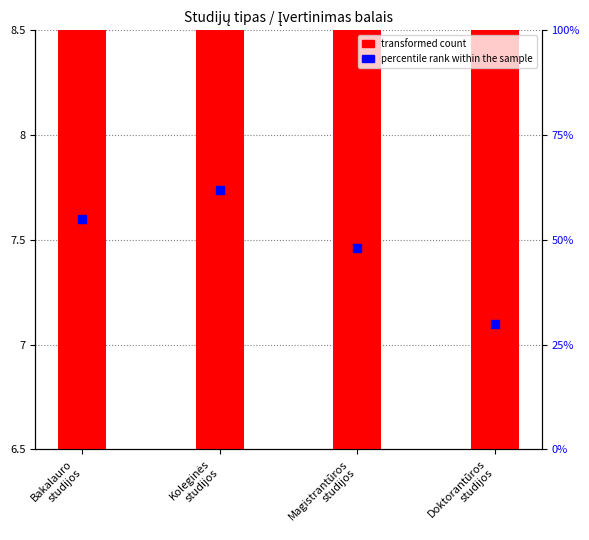

Which series has the largest total across all categories?

percentile rank within the sample